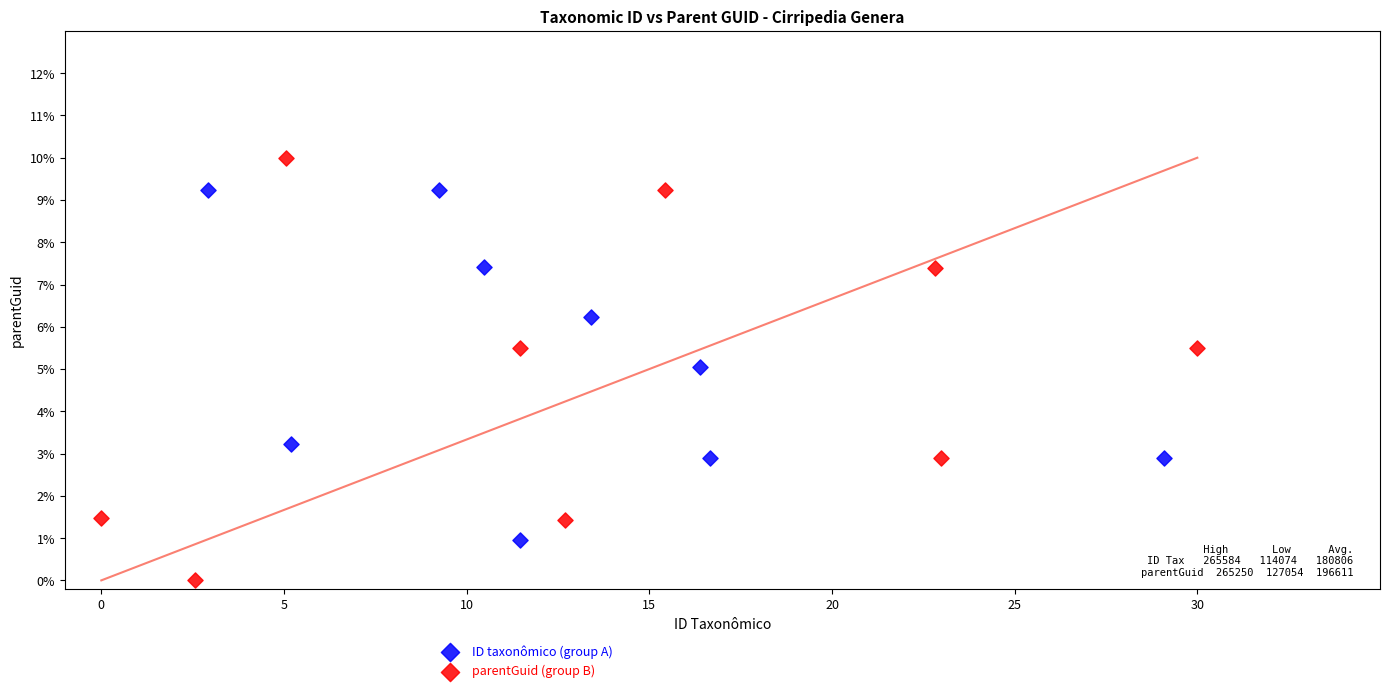

Which series contains the highest Y value?

parentGuid (group B)